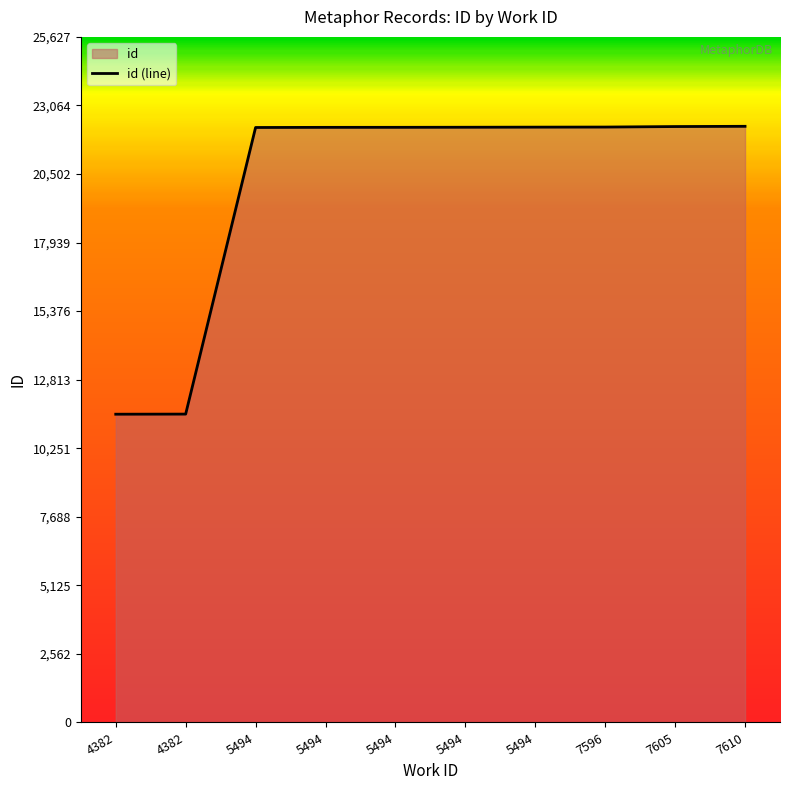

Where does the data first go above 22250?

5494